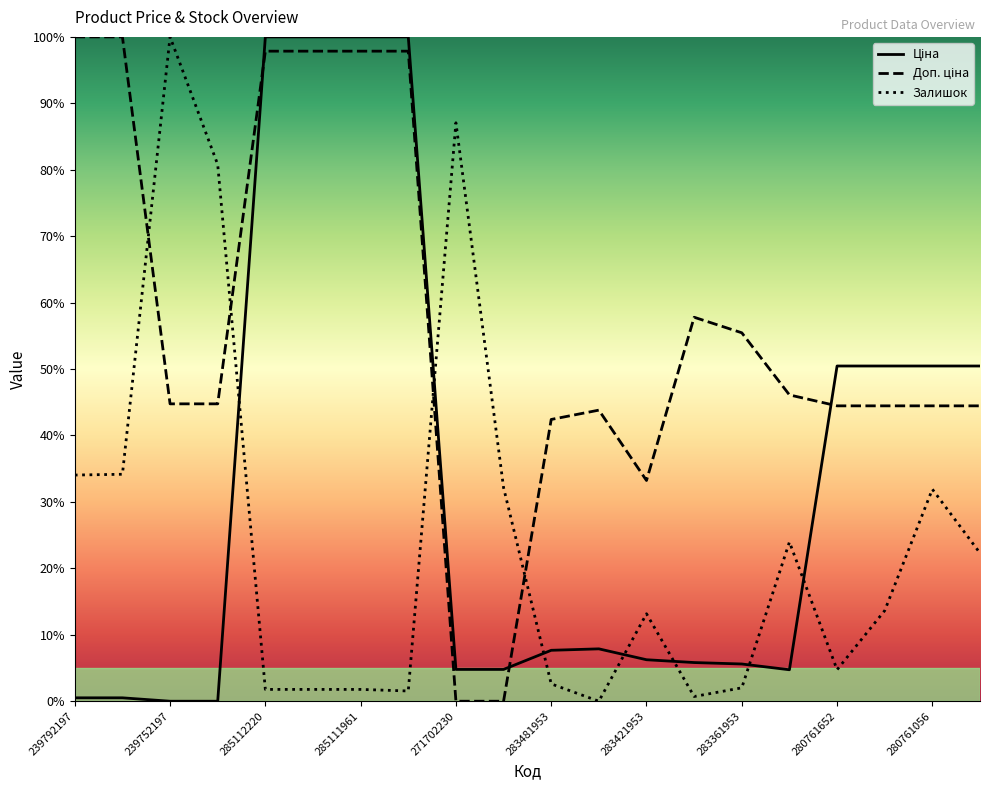

What is the spread (max minus min) of values at 13?

57.1